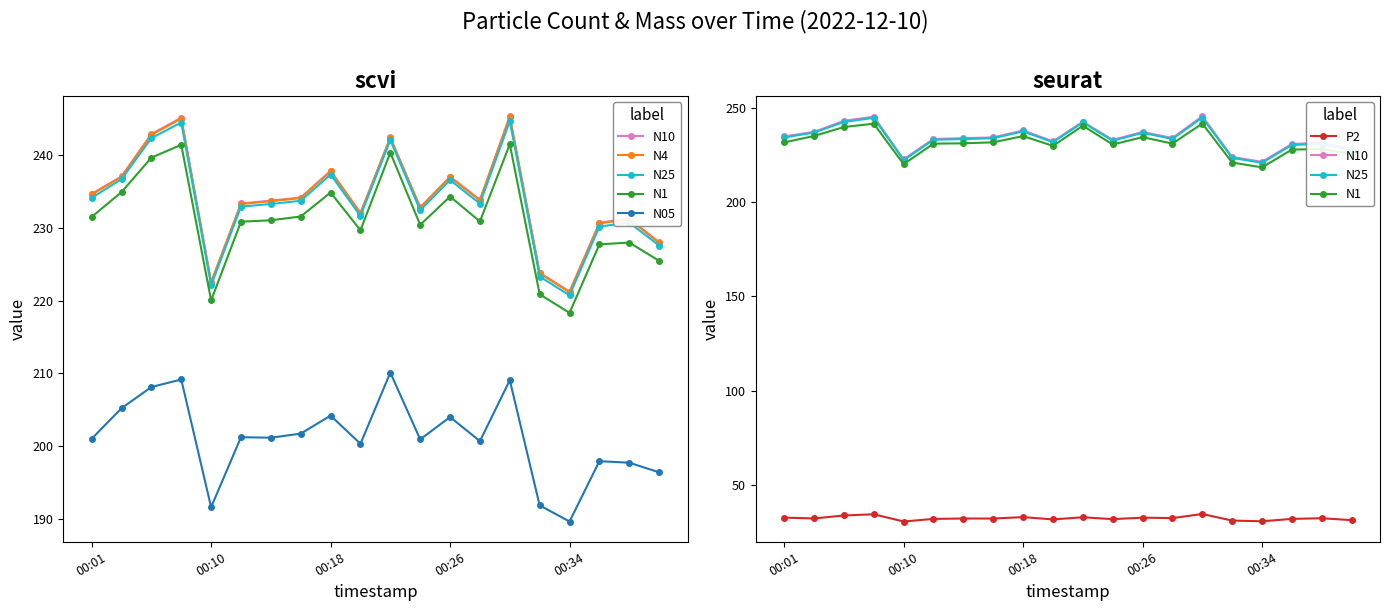

How many data points in N25 are above 233?

11